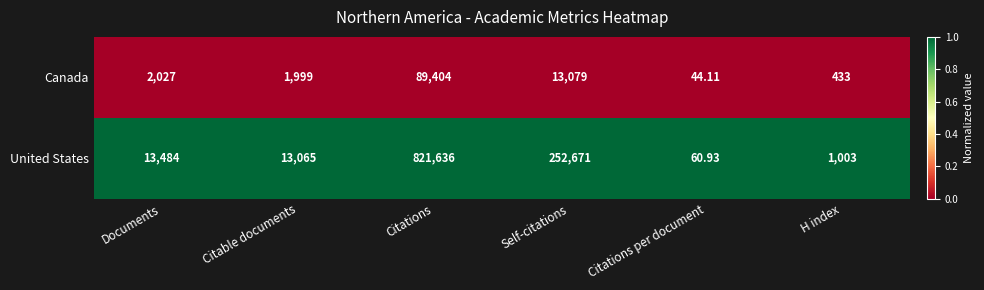

Which category has the highest value in the United States series?

Citations